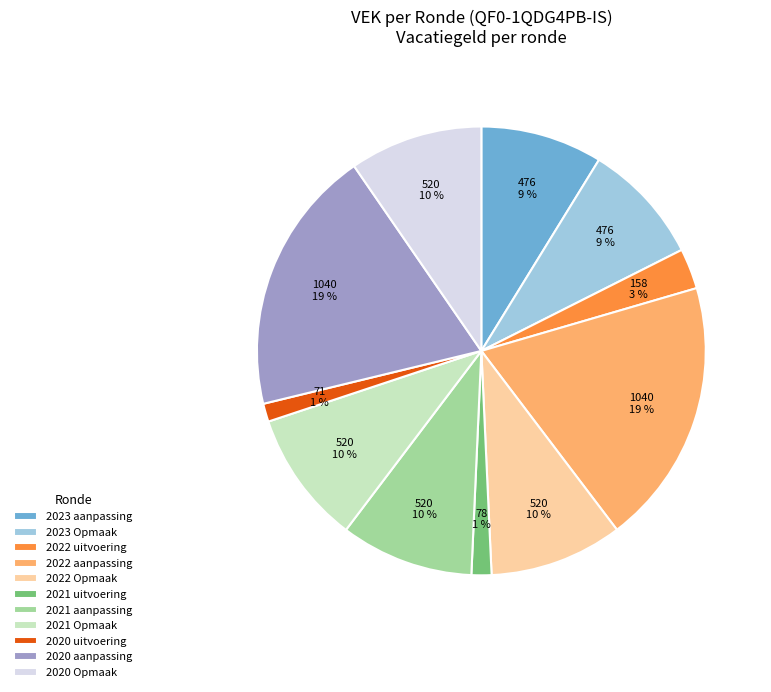

To the nearest percent, what portion does 2021 aanpassing represent?

10%